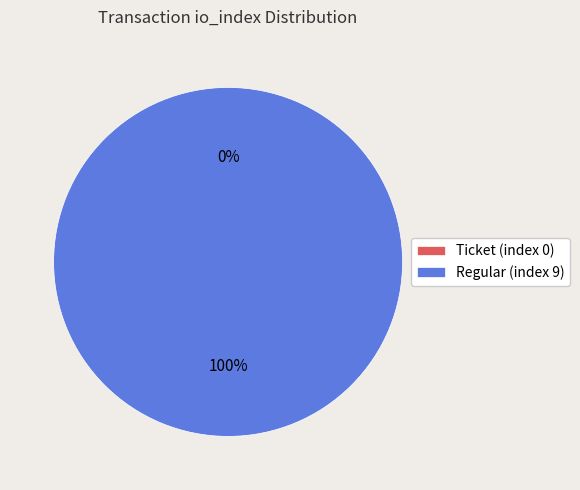

What is the total percentage of Ticket (index 0) and Regular (index 9)?

100.0%